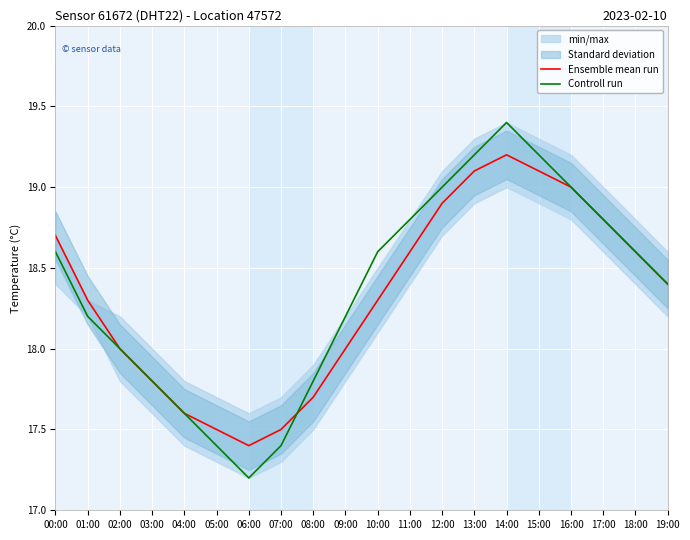

Is it true that Controll run equals 19.4 at 14:00?

True